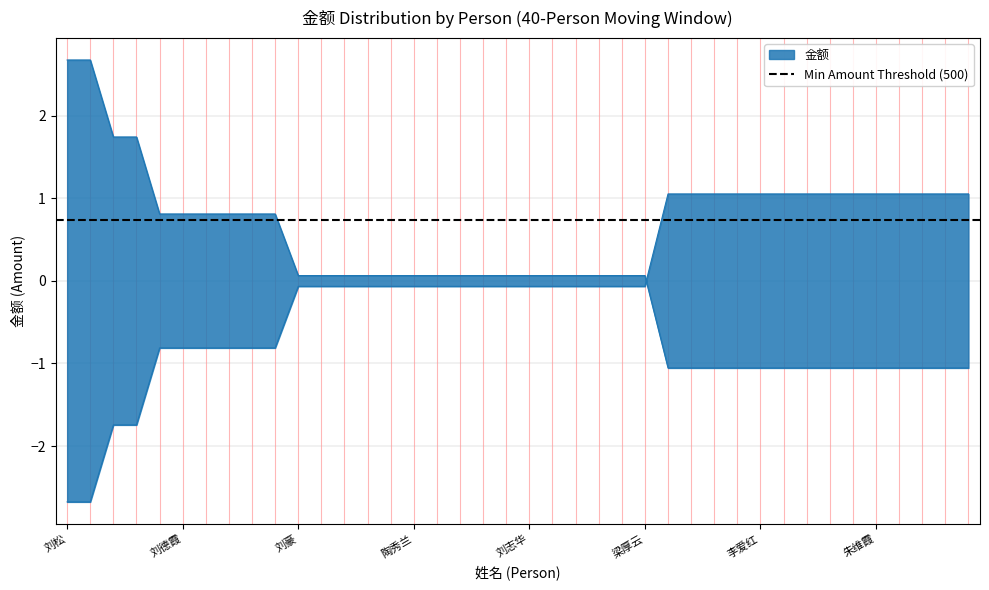

Does the chart have visible grid lines?

Yes